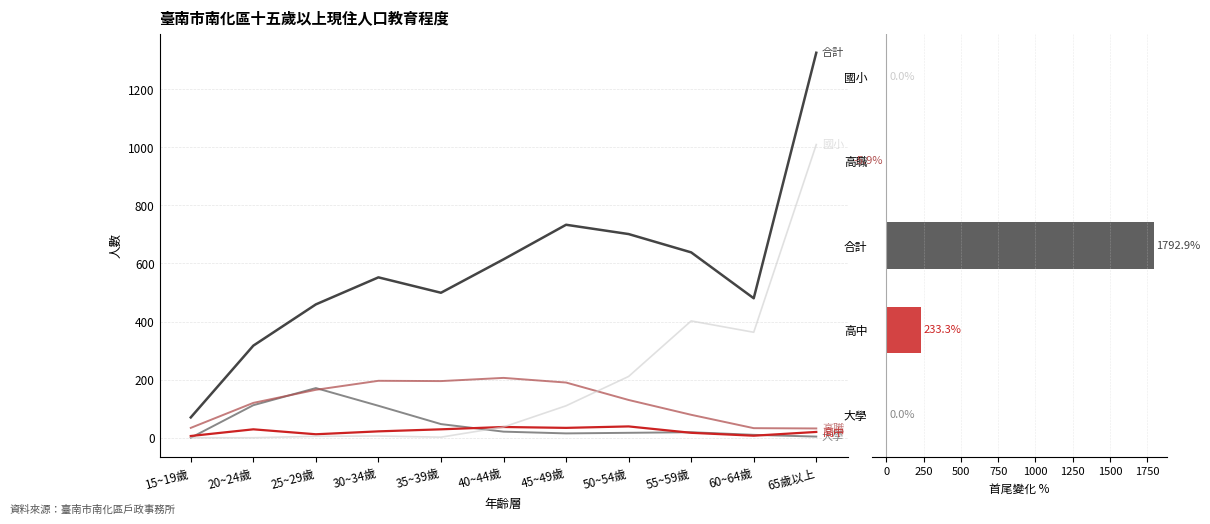

The 高職 series shows 34 at 15~19歲. True or false?

True